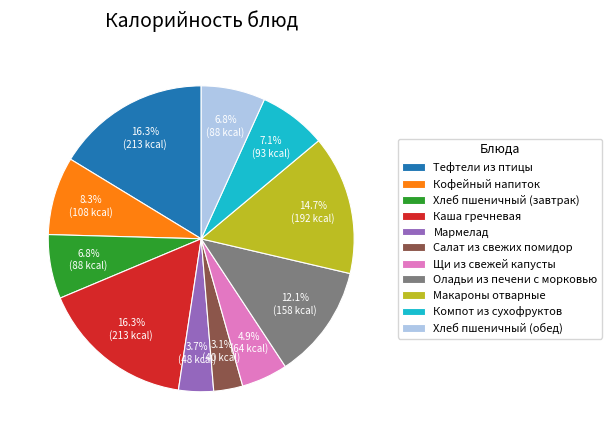

To the nearest percent, what percentage of the pie is Хлеб пшеничный (завтрак)?

7%